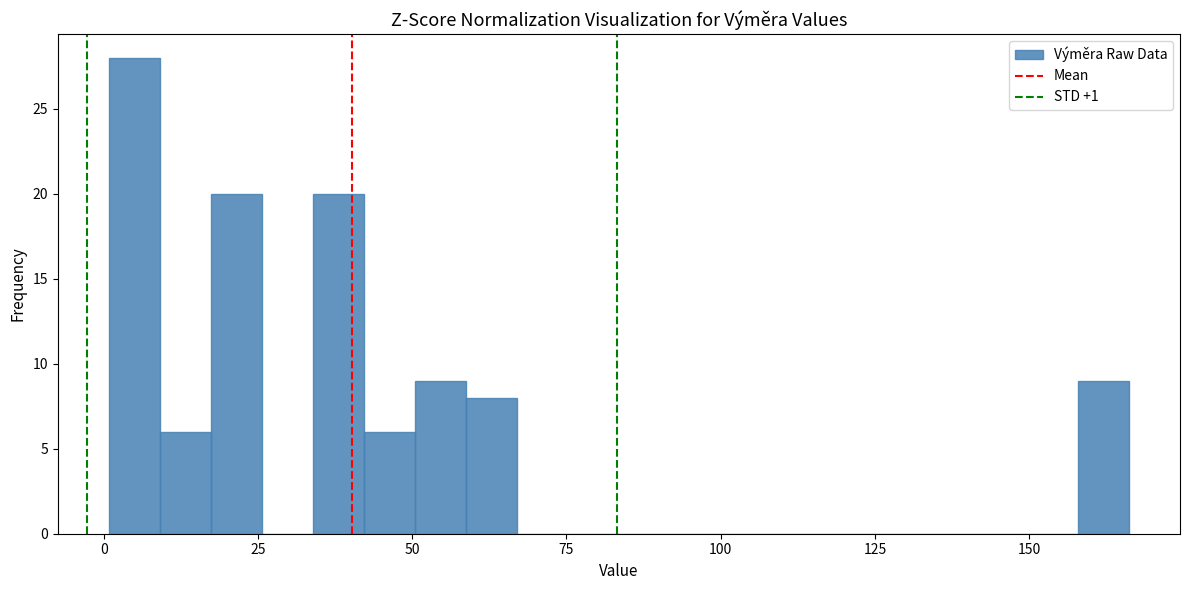

Read against the x-axis, roughly where is the centre of the tallest bar?

5